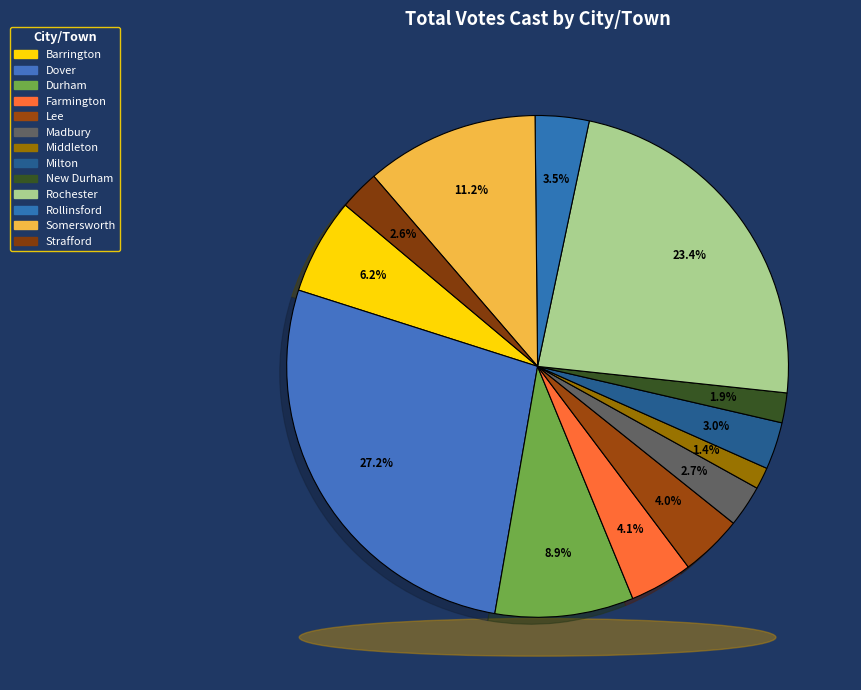

Count the number of slices in the pie.

13